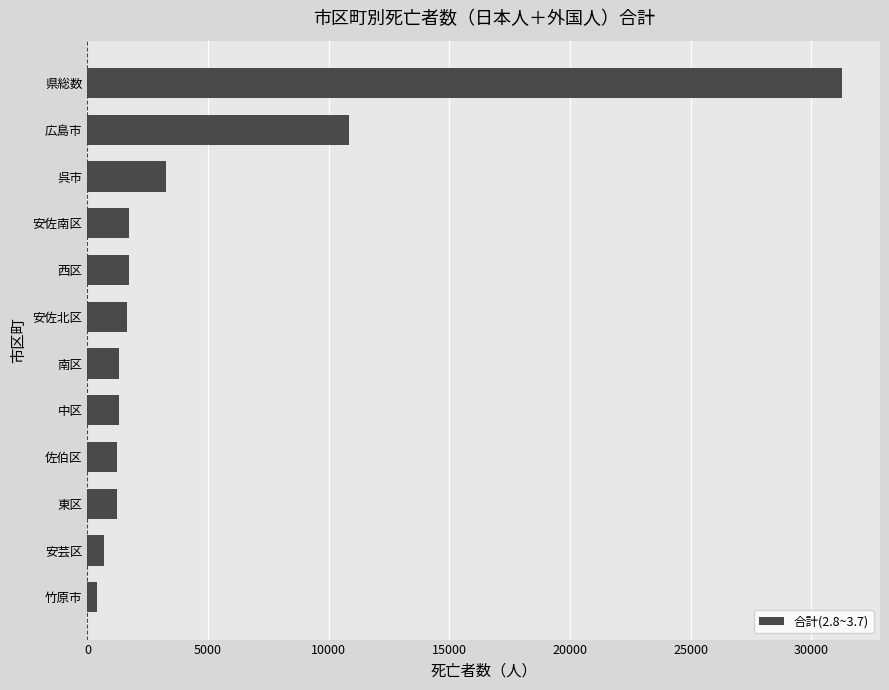

What is the maximum value shown in the chart?

31288